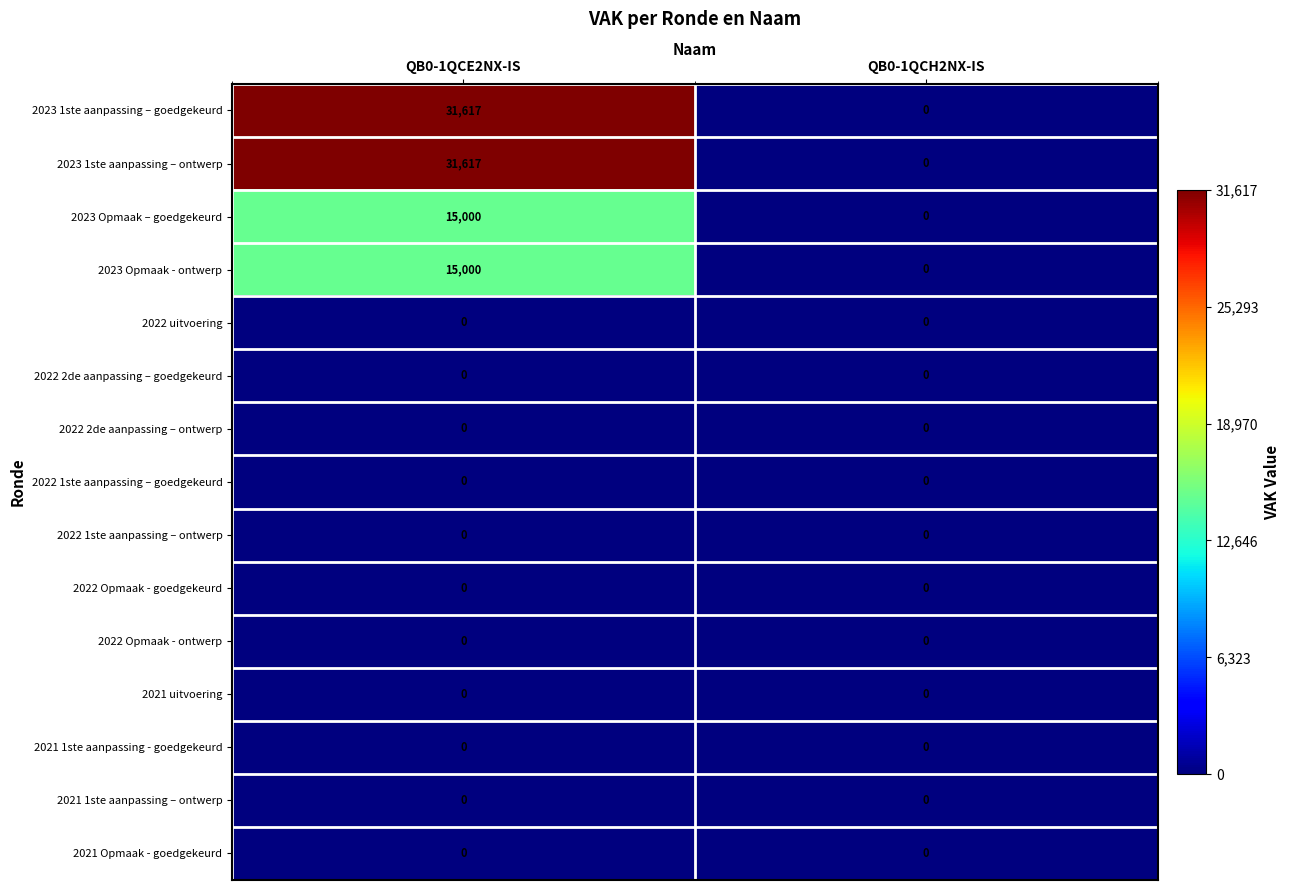

Reading right to left, extract all data points from this chart.

2023 1ste aanpassing – goedgekeurd: QB0-1QCH2NX-IS=0	QB0-1QCE2NX-IS=31617
2023 1ste aanpassing – ontwerp: QB0-1QCH2NX-IS=0	QB0-1QCE2NX-IS=31617
2023 Opmaak – goedgekeurd: QB0-1QCH2NX-IS=0	QB0-1QCE2NX-IS=15000
2023 Opmaak - ontwerp: QB0-1QCH2NX-IS=0	QB0-1QCE2NX-IS=15000
2022 uitvoering: QB0-1QCH2NX-IS=0	QB0-1QCE2NX-IS=0
2022 2de aanpassing – goedgekeurd: QB0-1QCH2NX-IS=0	QB0-1QCE2NX-IS=0
2022 2de aanpassing – ontwerp: QB0-1QCH2NX-IS=0	QB0-1QCE2NX-IS=0
2022 1ste aanpassing – goedgekeurd: QB0-1QCH2NX-IS=0	QB0-1QCE2NX-IS=0
2022 1ste aanpassing – ontwerp: QB0-1QCH2NX-IS=0	QB0-1QCE2NX-IS=0
2022 Opmaak - goedgekeurd: QB0-1QCH2NX-IS=0	QB0-1QCE2NX-IS=0
2022 Opmaak - ontwerp: QB0-1QCH2NX-IS=0	QB0-1QCE2NX-IS=0
2021 uitvoering: QB0-1QCH2NX-IS=0	QB0-1QCE2NX-IS=0
2021 1ste aanpassing - goedgekeurd: QB0-1QCH2NX-IS=0	QB0-1QCE2NX-IS=0
2021 1ste aanpassing – ontwerp: QB0-1QCH2NX-IS=0	QB0-1QCE2NX-IS=0
2021 Opmaak - goedgekeurd: QB0-1QCH2NX-IS=0	QB0-1QCE2NX-IS=0